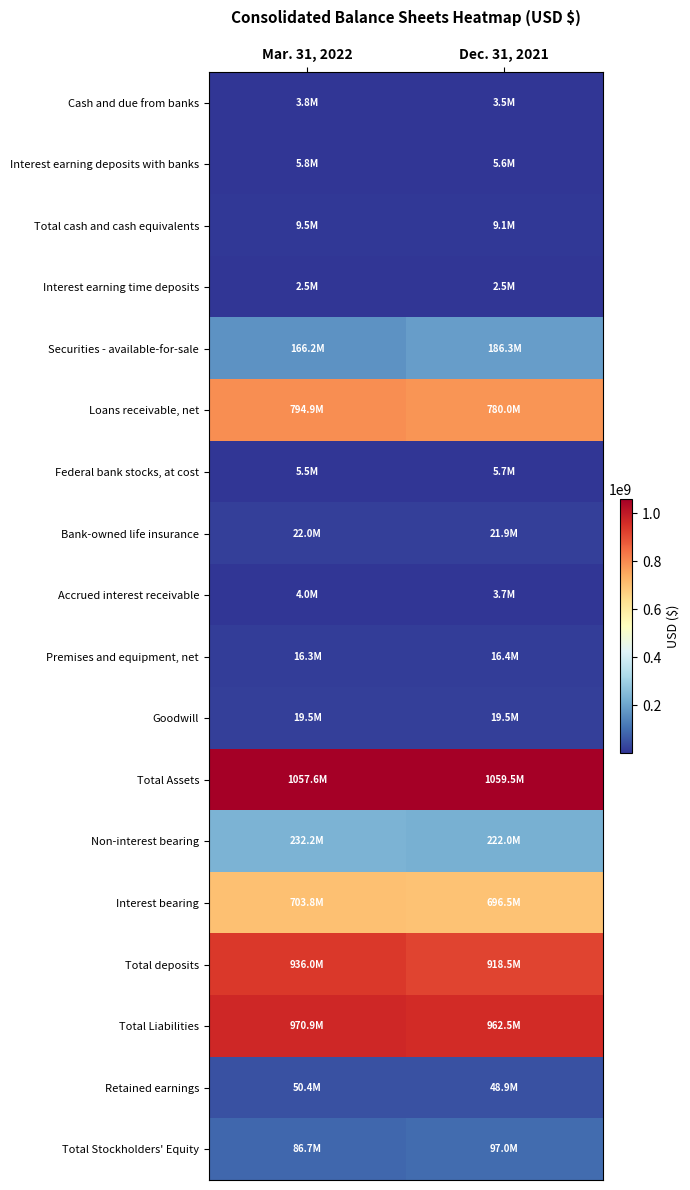

Which series changed the most between Mar. 31, 2022 and Dec. 31, 2021?

Securities - available-for-sale